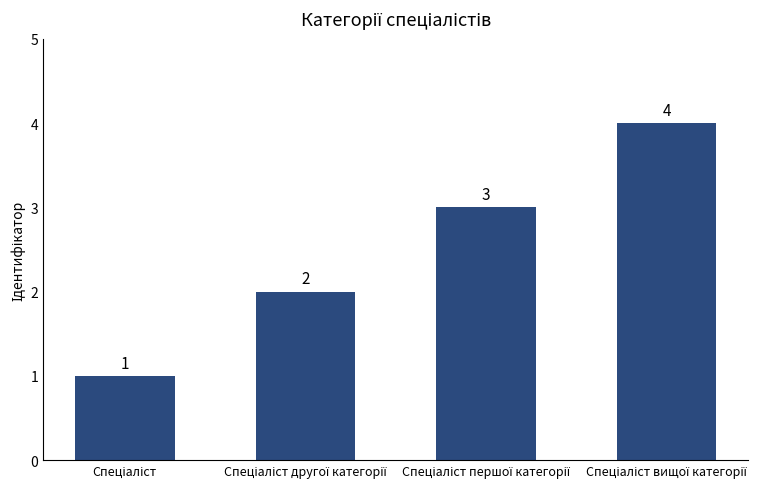

What is the greatest value displayed?

4